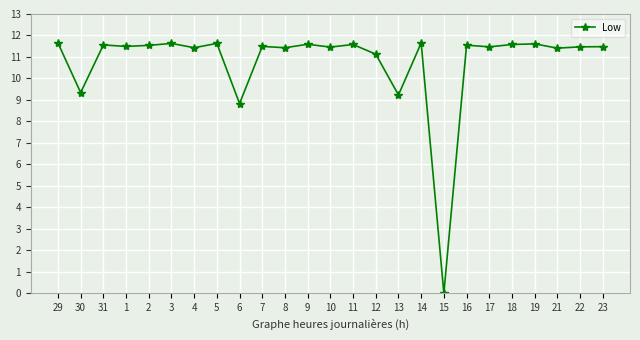

How many lines are shown in the chart?

1